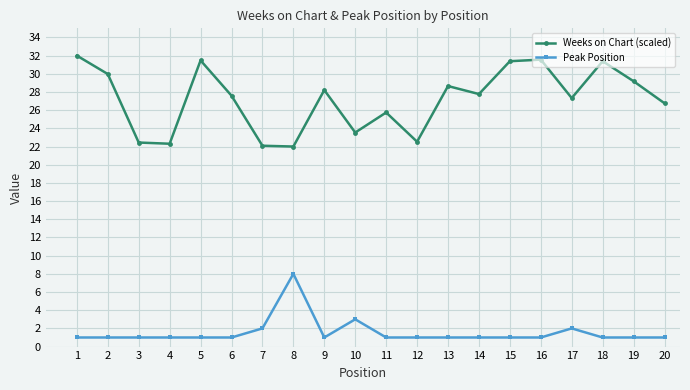

What is the highest value of the Peak Position series?

8.0